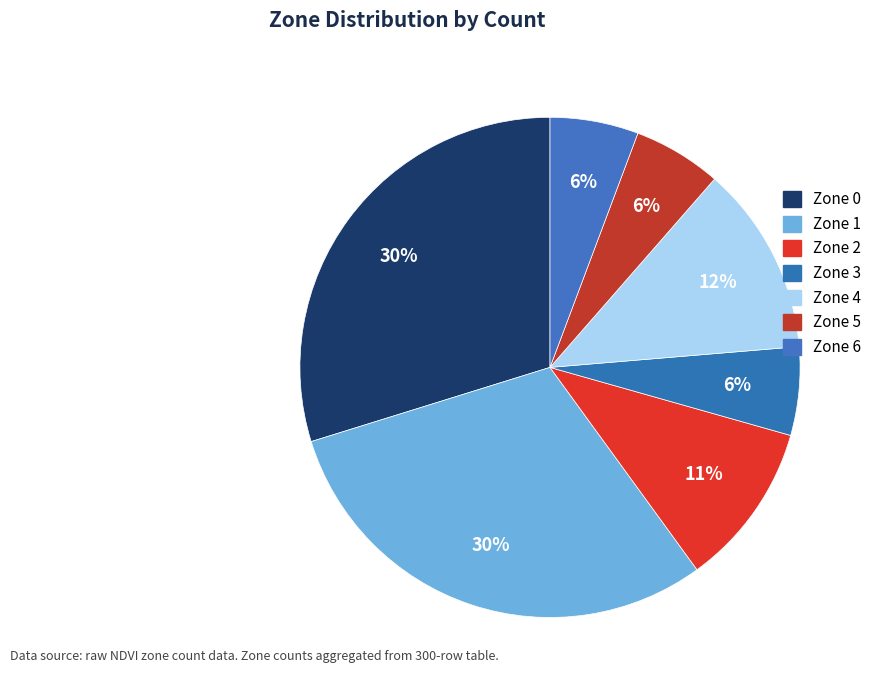

Is there any slice that represents more than half of the pie?

No